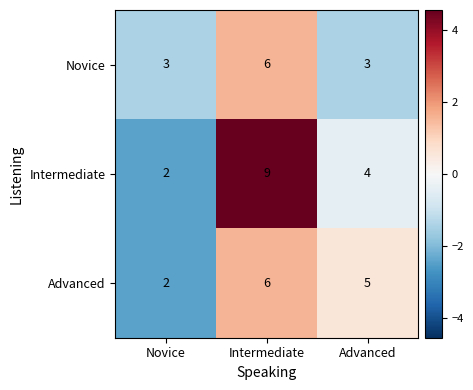

Reading right to left, what are all the values shown in this chart?

Novice: 3	6	3
Intermediate: 4	9	2
Advanced: 5	6	2